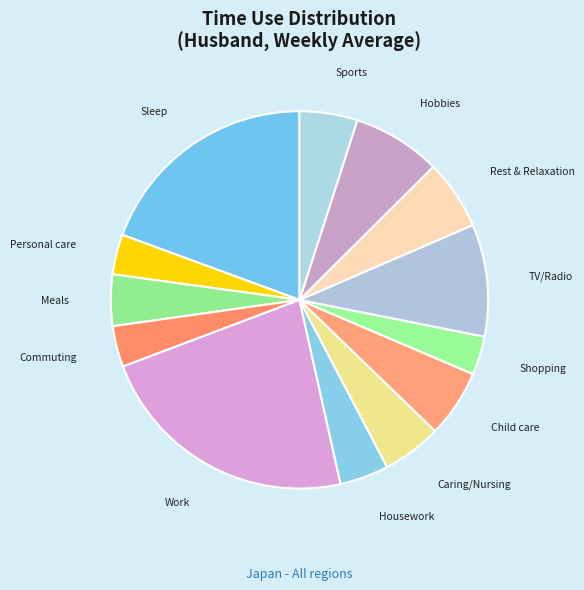

Between TV/Radio and Sleep, which is larger?

Sleep